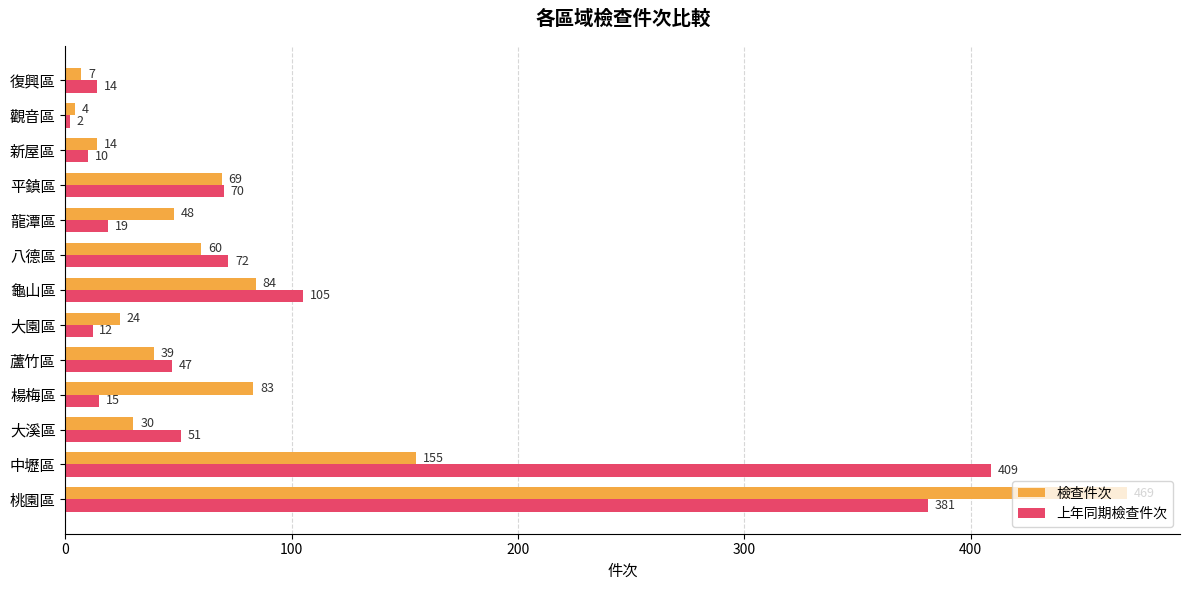

What is the total value across all series at 楊梅區?

98